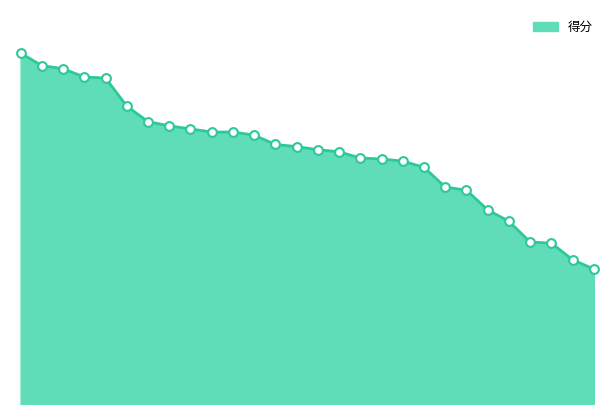

Is this an area chart (filled region under the line)?

Yes